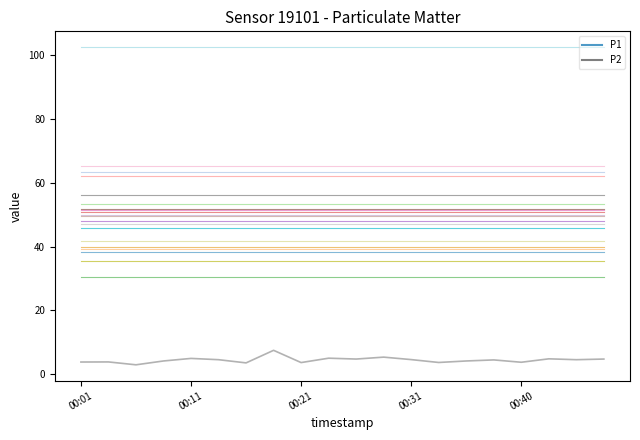

What is the maximum value shown in the chart?

38.4